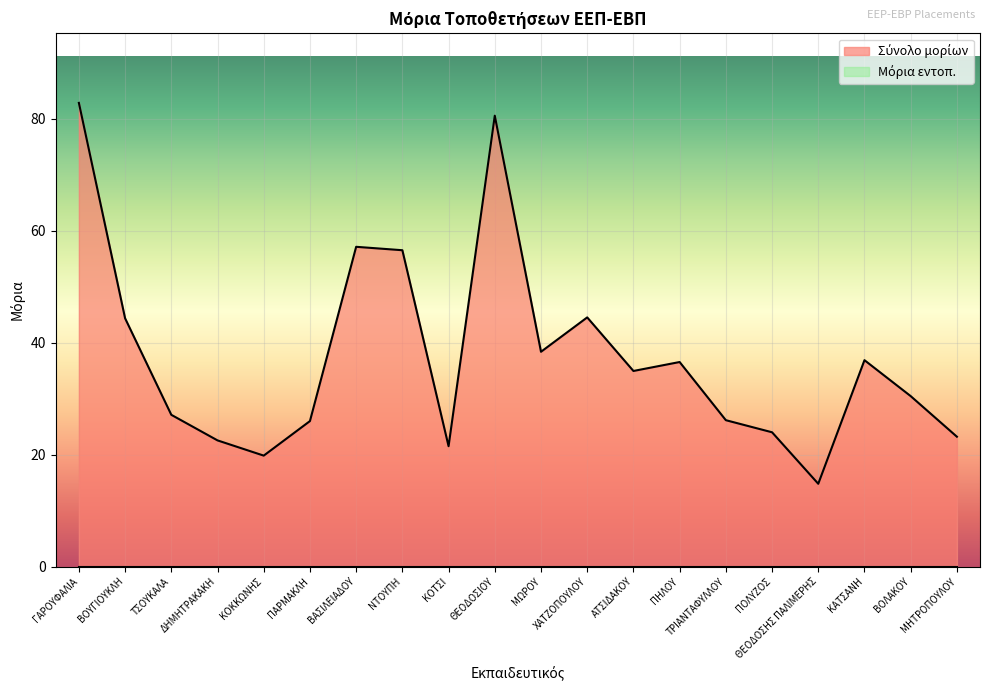

Where does the data first go above 34?

ΓΑΡΟΥΦΑΛΙΑ